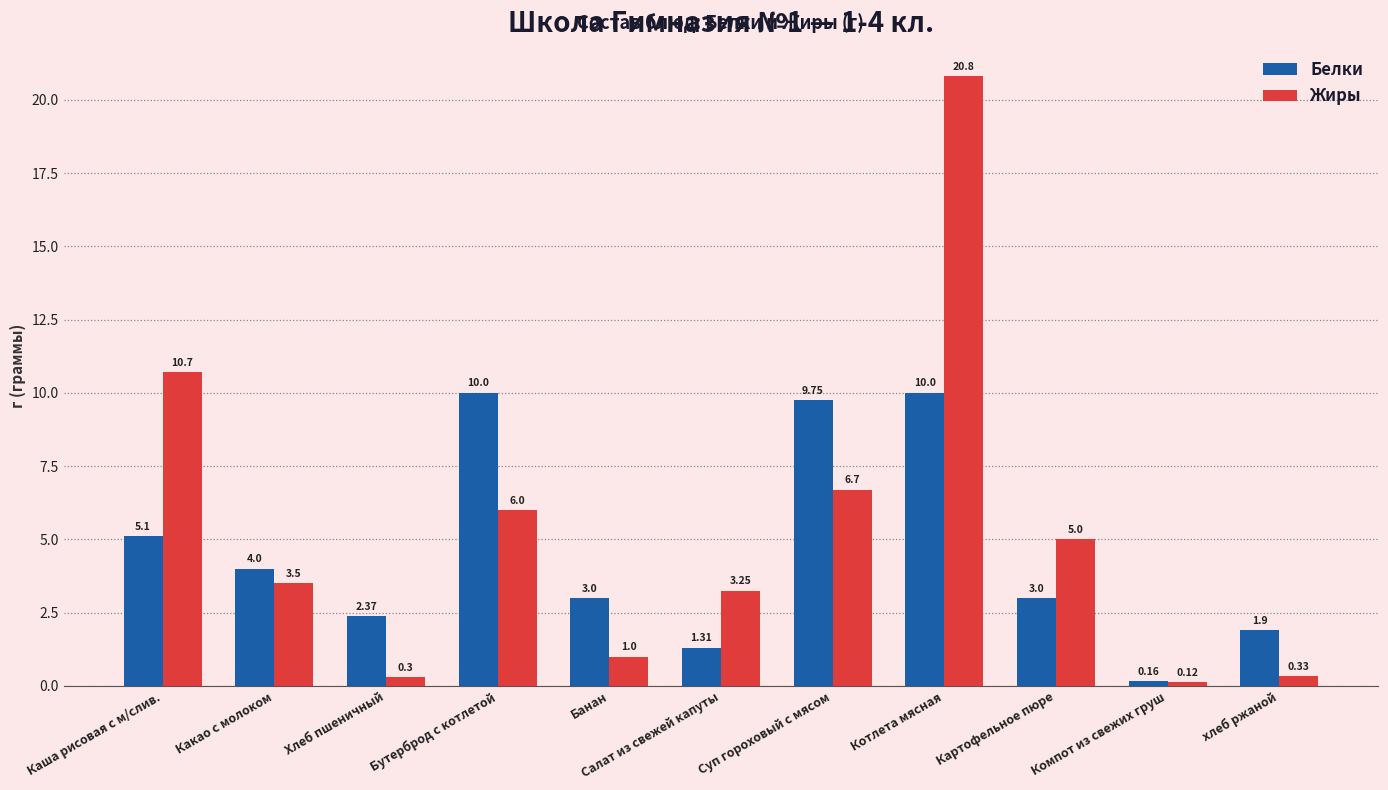

Between Какао с молоком and Бутерброд с котлетой, which series saw the biggest shift?

Белки